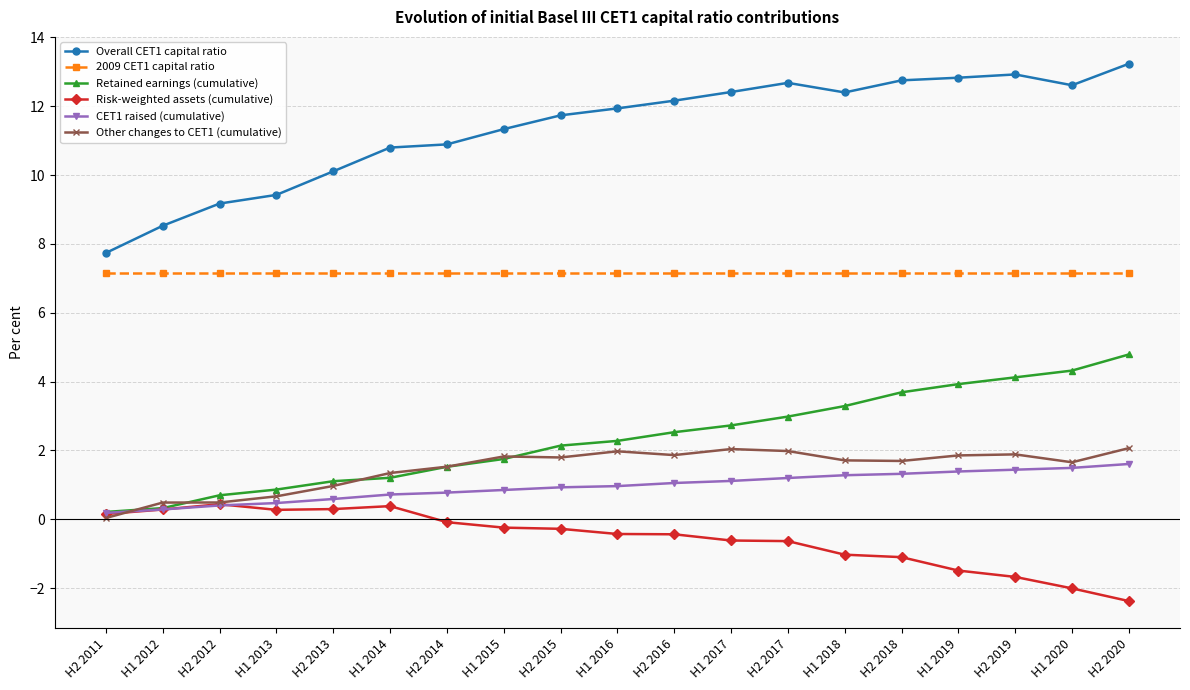

How many values in the Overall CET1 capital ratio series are below 11?

7